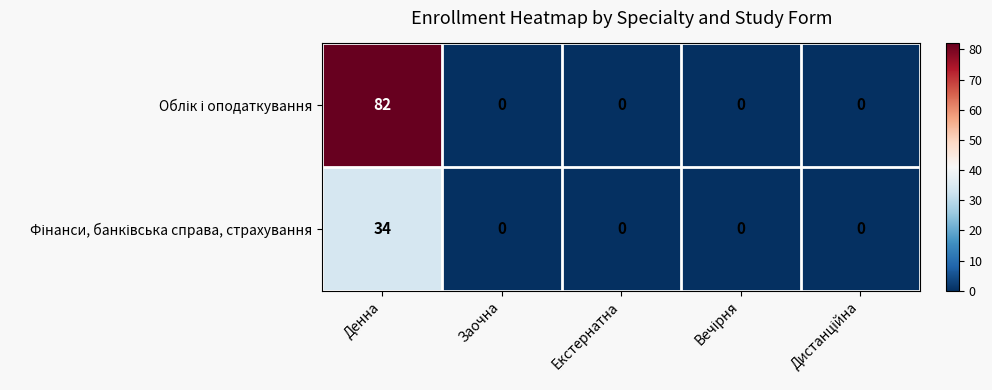

What is the total value across all series at Денна?

116